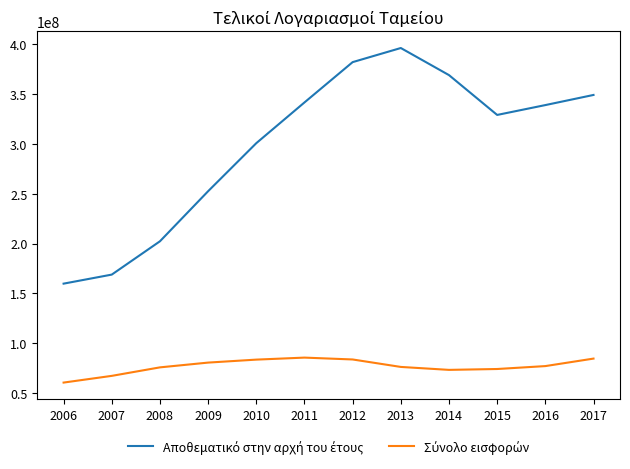

What is the total value across all series at 2006?

220247968.0